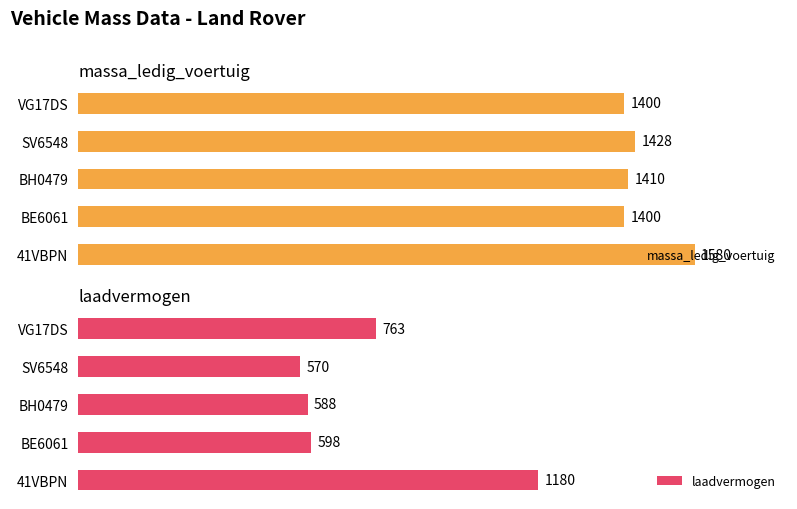

At which label is laadvermogen closest to 875?

VG17DS